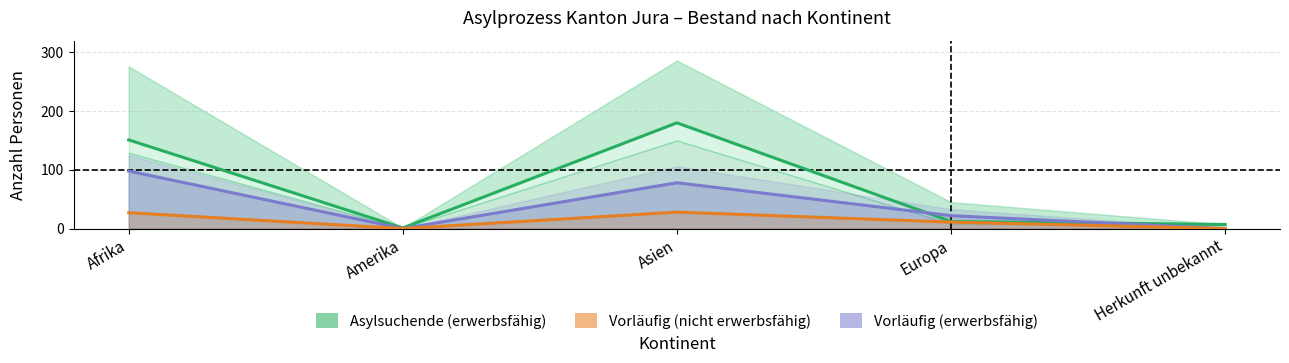

What is the difference between the second highest and minimum values in the Vorläufig Aufgen. (erwerbsfähig) series?

78